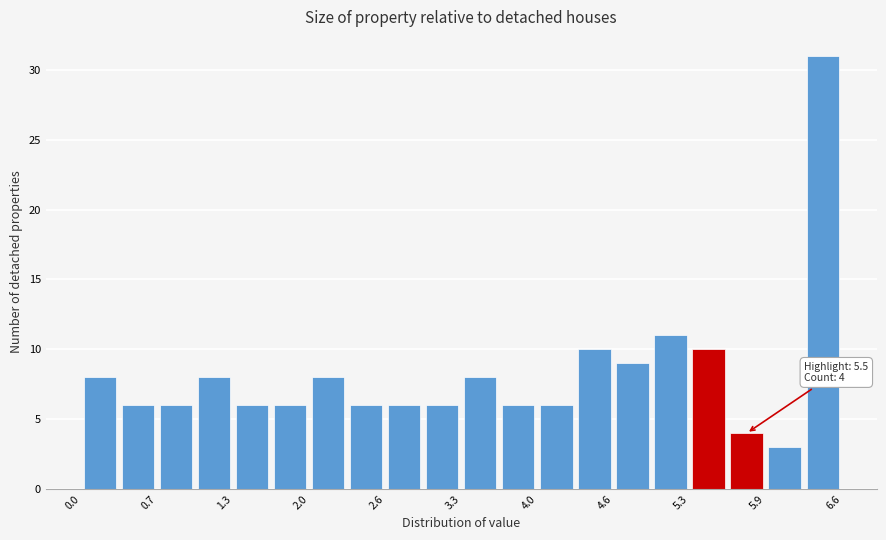

Read against the x-axis, roughly where is the centre of the tallest bar?

6.4